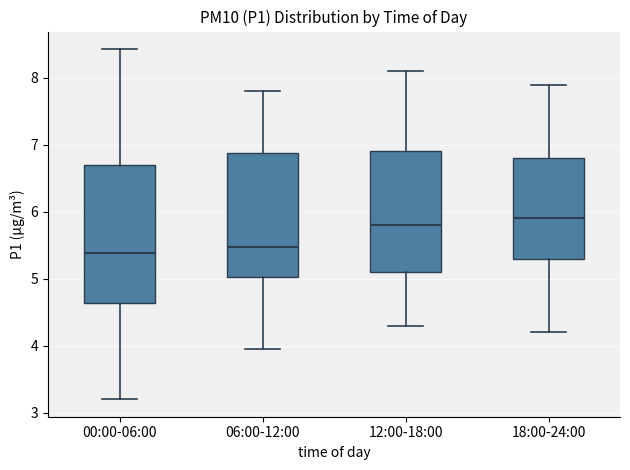

Which box has the highest median line?

18:00-24:00